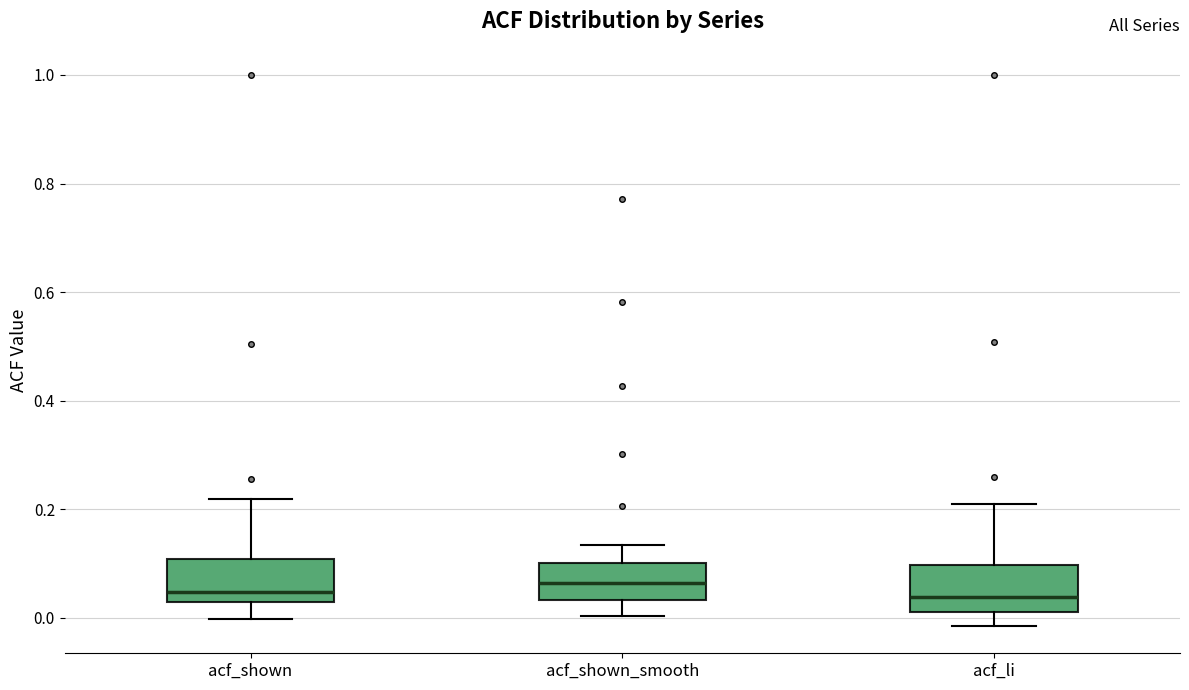

Reading left to right, read every box against the y-axis: the position of its median line, the range the box covers, and the ends of its whiskers. The values are not printed on the chart, so give them approximately, as read against the axis.

acf_shown: median 0.04, box 0.02 to 0.10, whiskers 0.00 to 0.22
acf_shown_smooth: median 0.06, box 0.04 to 0.10, whiskers 0.00 to 0.14
acf_li: median 0.04, box 0.02 to 0.10, whiskers -0.02 to 0.20